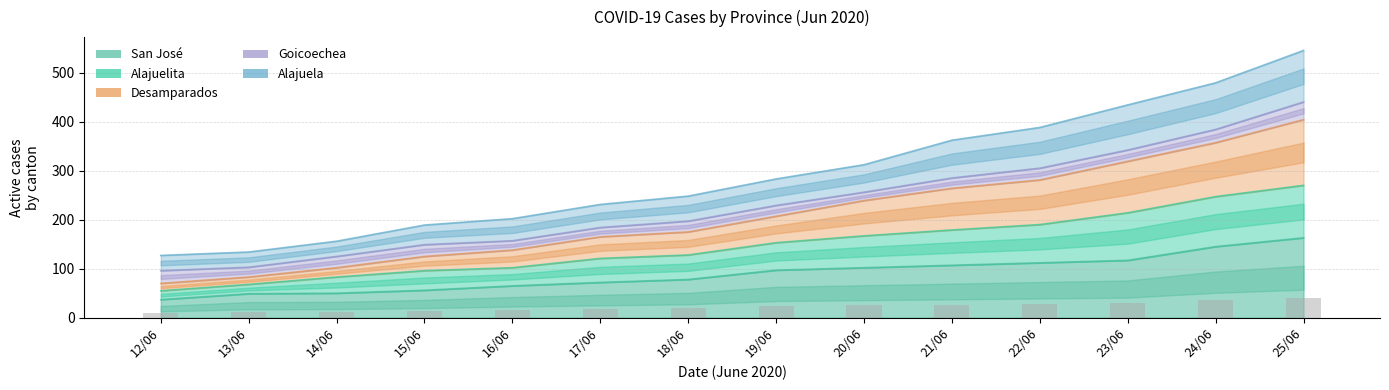

How many categories are shown in the chart?

14